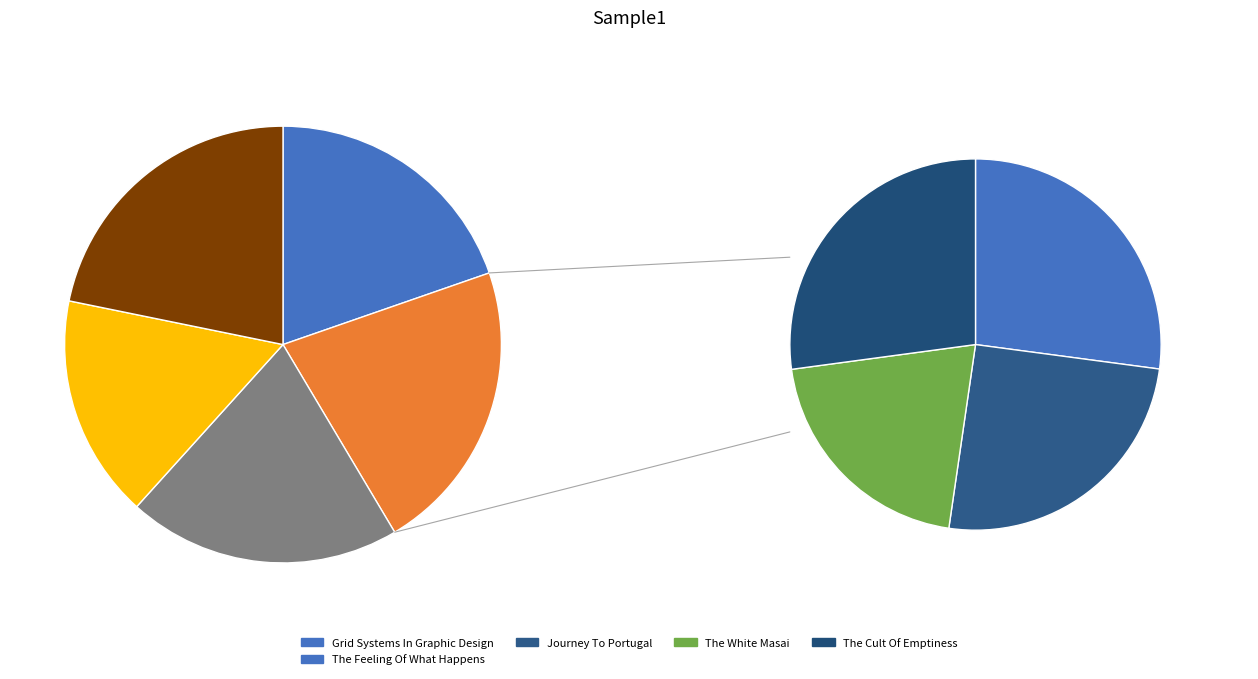

What is the smallest slice in the pie chart?

The White Masai